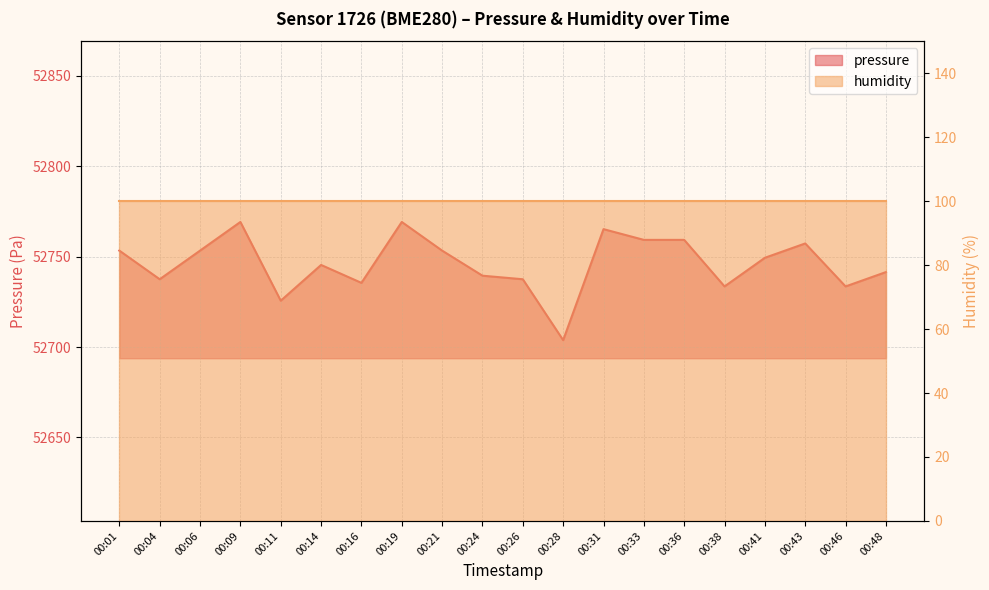

Between 00:41 and 00:31, which is larger?

00:31